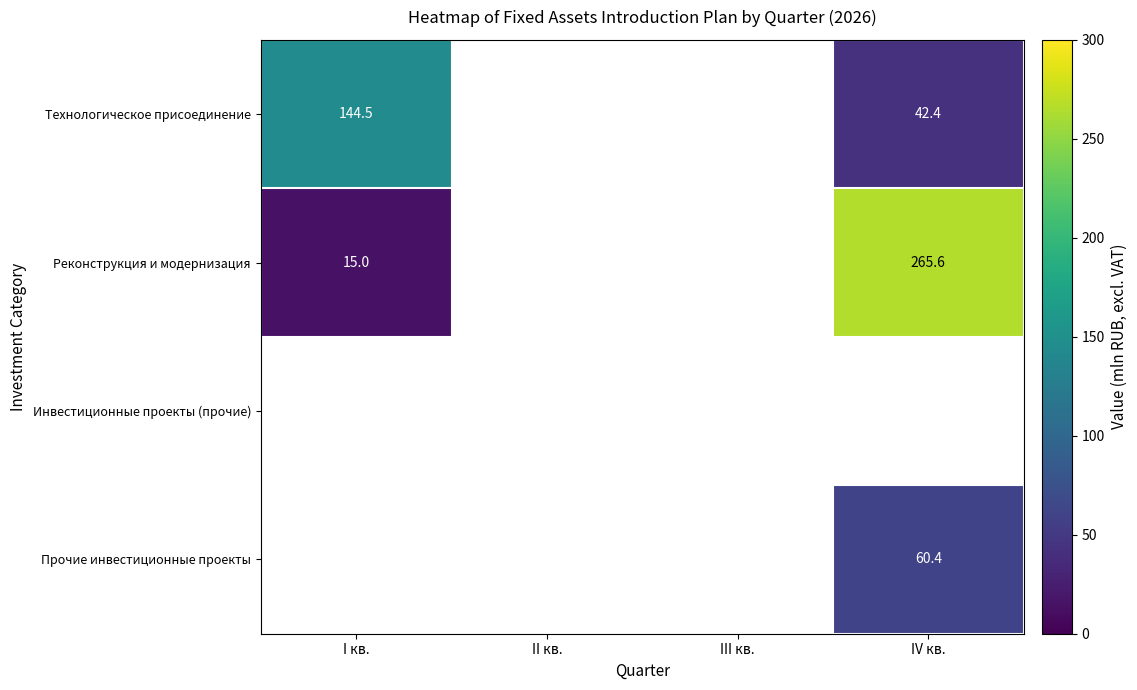

Rank the series at I кв. from lowest to highest value.

Инвестиционные проекты (прочие), Прочие инвестиционные проекты, Реконструкция и модернизация, Технологическое присоединение